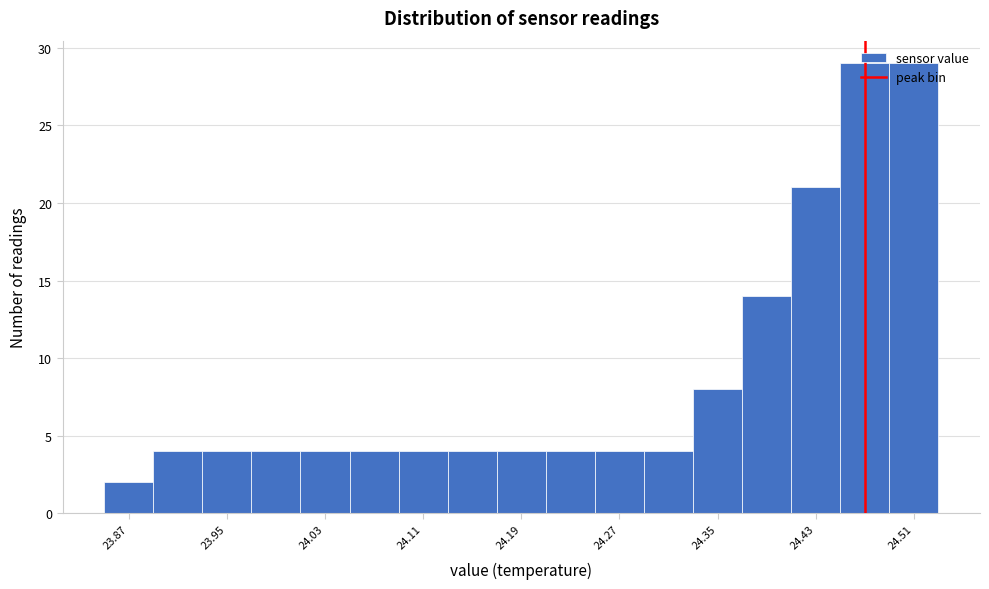

Reading left to right, transcribe this chart: for each bar, give the range it covers on the x-axis and its height. The values are not printed on the chart, so give them approximately, as read against the axis.

23.85 to 23.89: 2
23.89 to 23.93: 4
23.93 to 23.97: 4
23.97 to 24.01: 4
24.01 to 24.05: 4
24.05 to 24.09: 4
24.09 to 24.13: 4
24.13 to 24.17: 4
24.17 to 24.21: 4
24.21 to 24.25: 4
24.25 to 24.29: 4
24.29 to 24.33: 4
24.33 to 24.37: 8
24.37 to 24.41: 14
24.41 to 24.45: 21
24.45 to 24.49: 29
24.49 to 24.53: 29